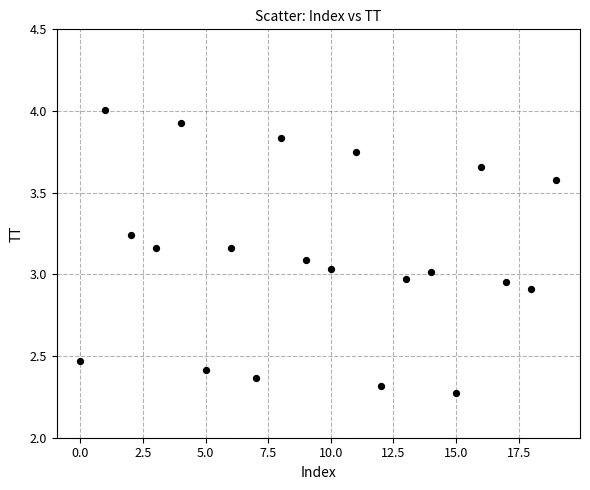

What is the range of Y values (max minus min)?

1.7